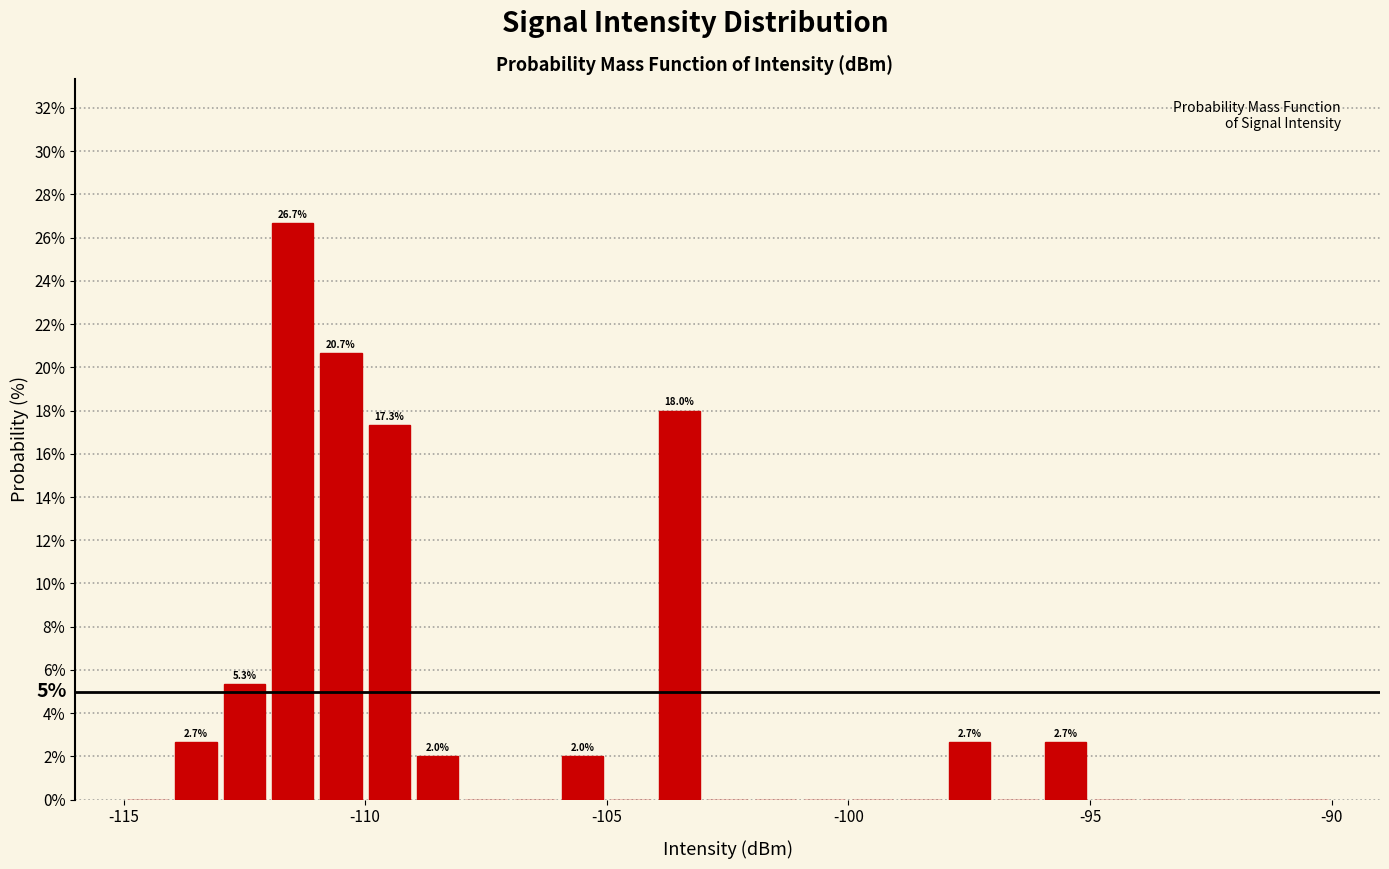

Around what value on the x-axis is the tallest bar? Give the approximate position of its centre, as read against the axis.

-111.5